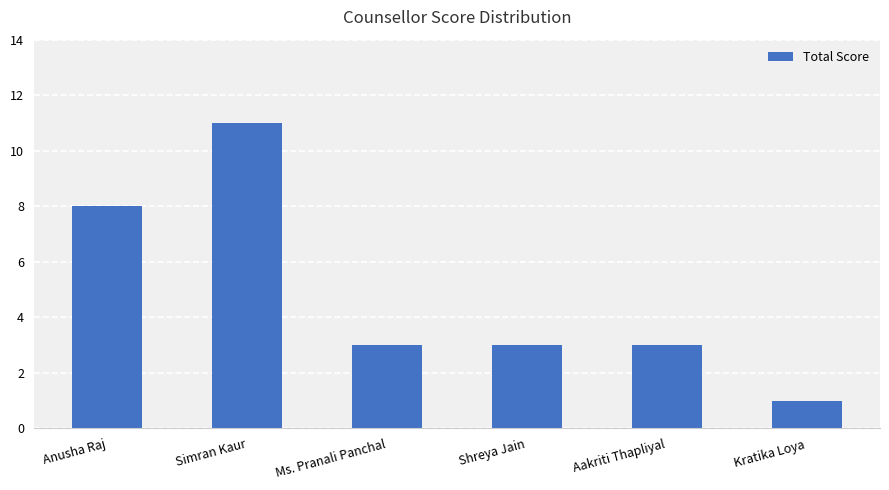

Between Simran Kaur and Kratika Loya, which is larger?

Simran Kaur